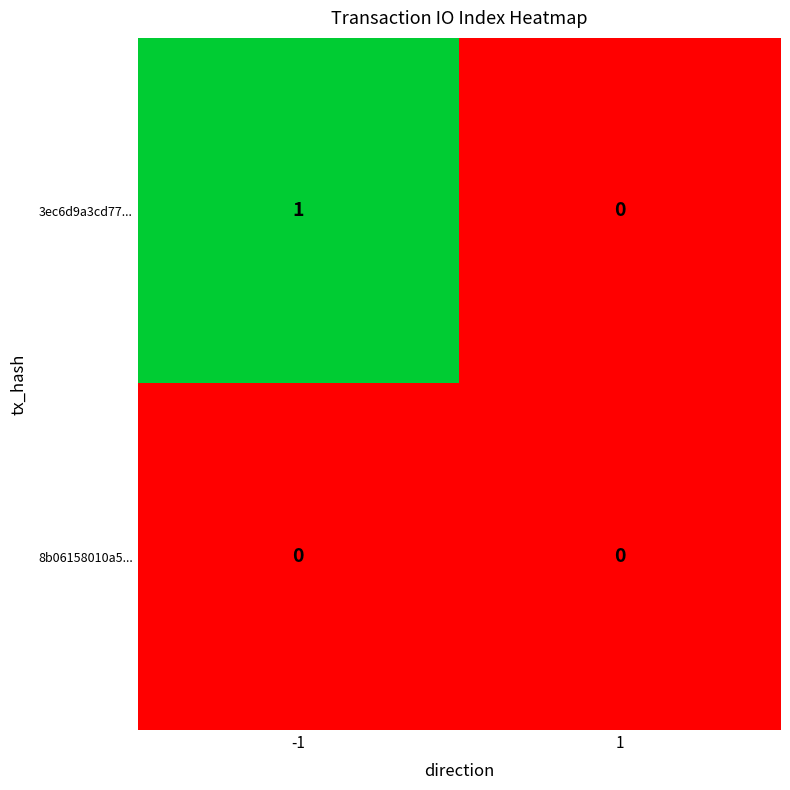

At -1, list the series in order from smallest to largest.

8b06158010a5..., 3ec6d9a3cd77...